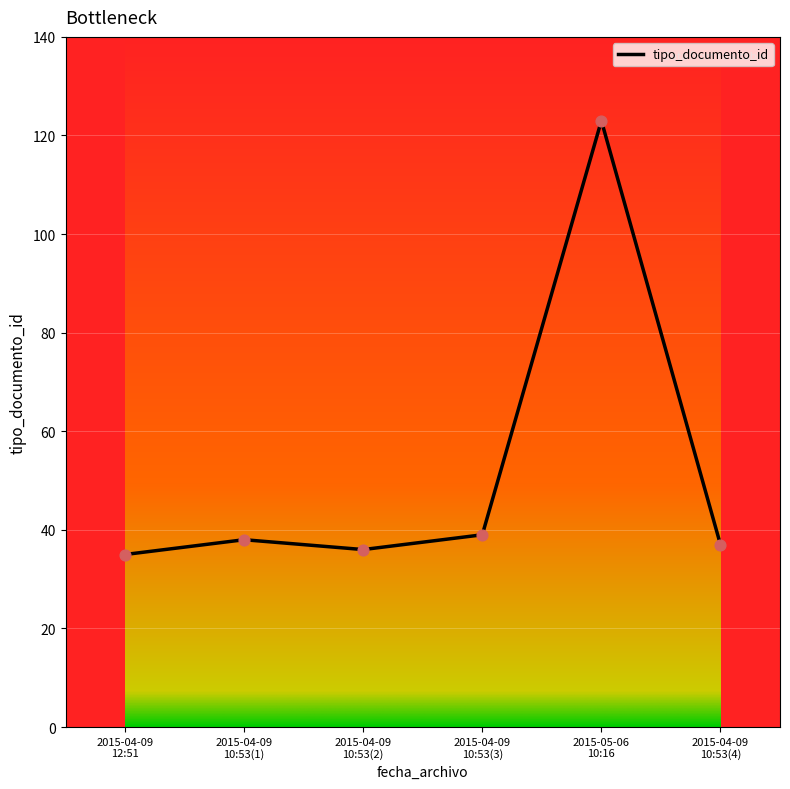

What is the difference between the second highest and second lowest values?

3